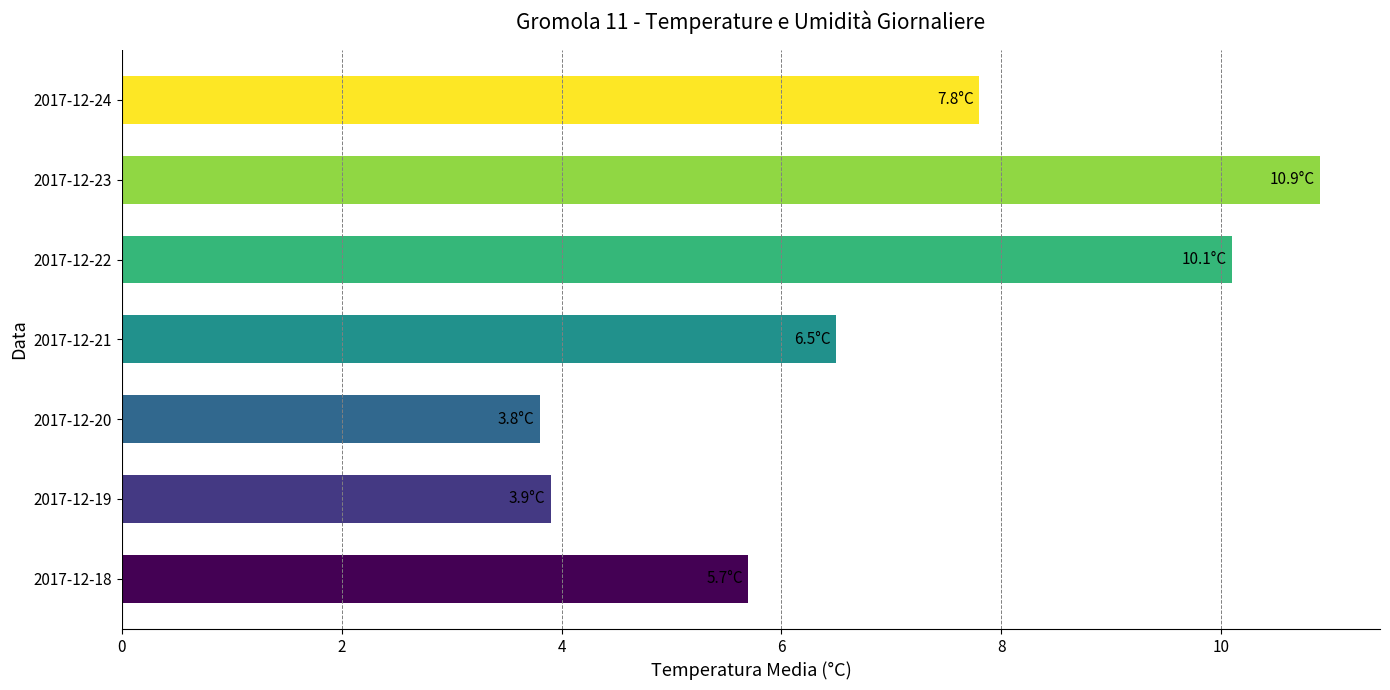

Which has a higher value, 2017-12-19 or 2017-12-18?

2017-12-18